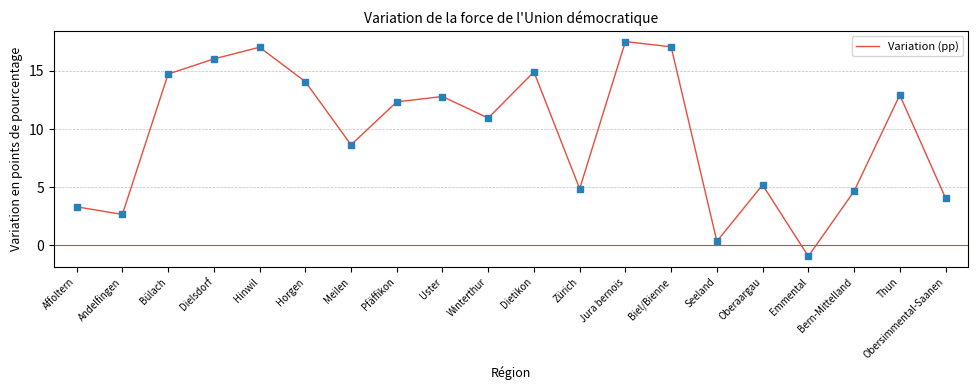

What is the ratio of the value at Affoltern to the value at Dielsdorf?

0.2